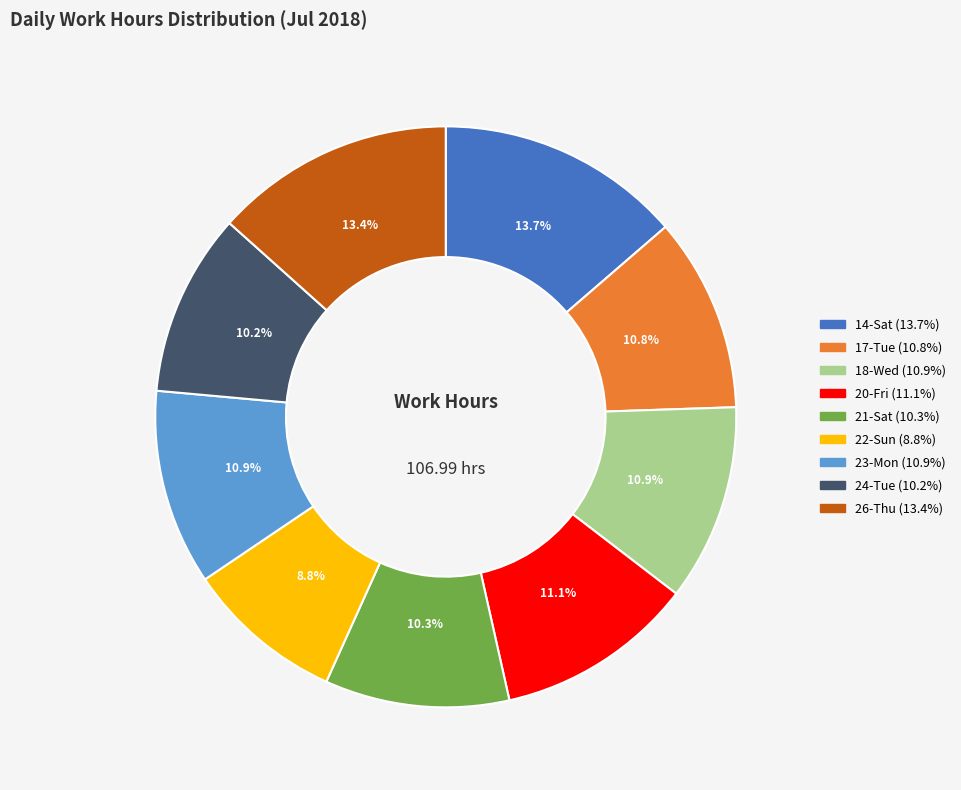

To the nearest percent, what percentage of the pie is 18-Wed?

11%